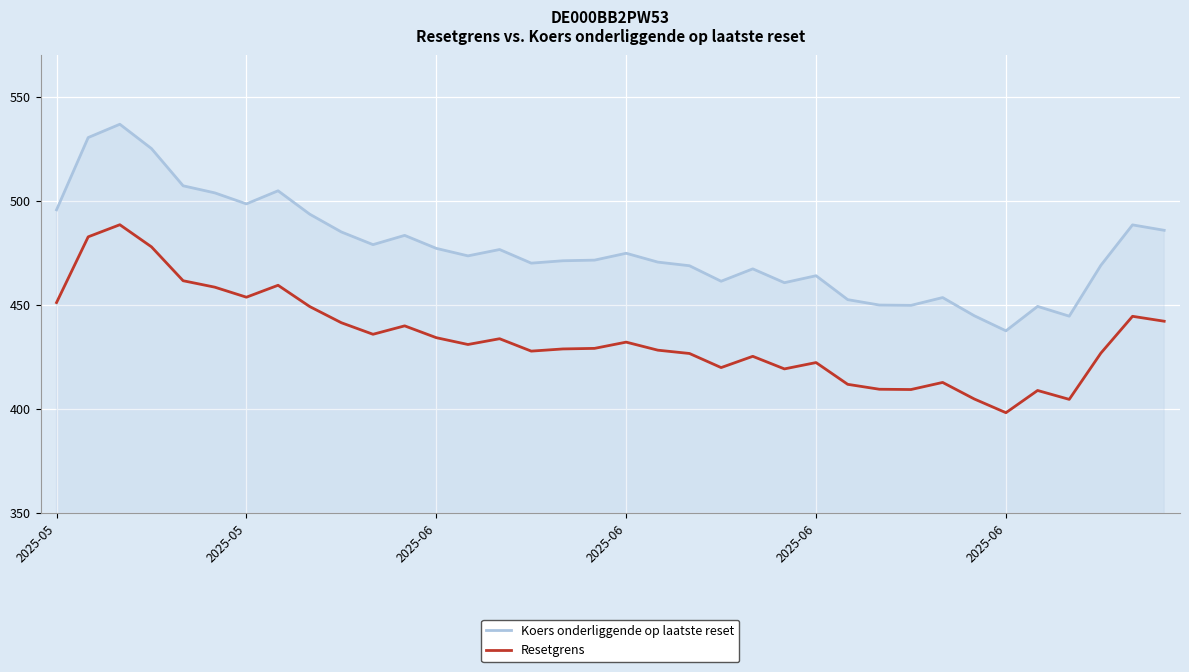

What is the lowest value of the Koers onderliggende op laatste reset series?

437.6